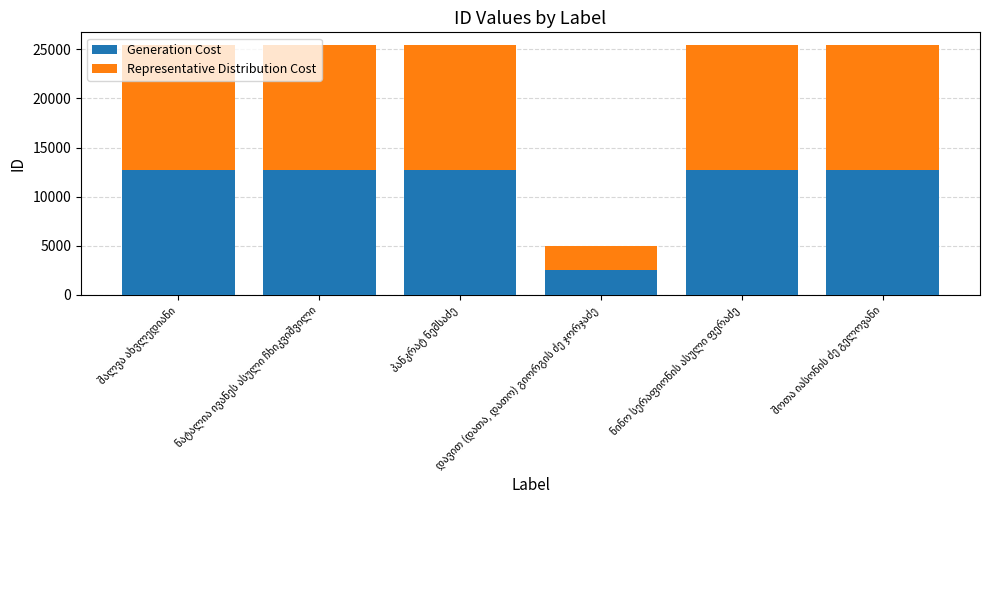

What is the difference between the maximum and minimum values in the Generation Cost series?

10256